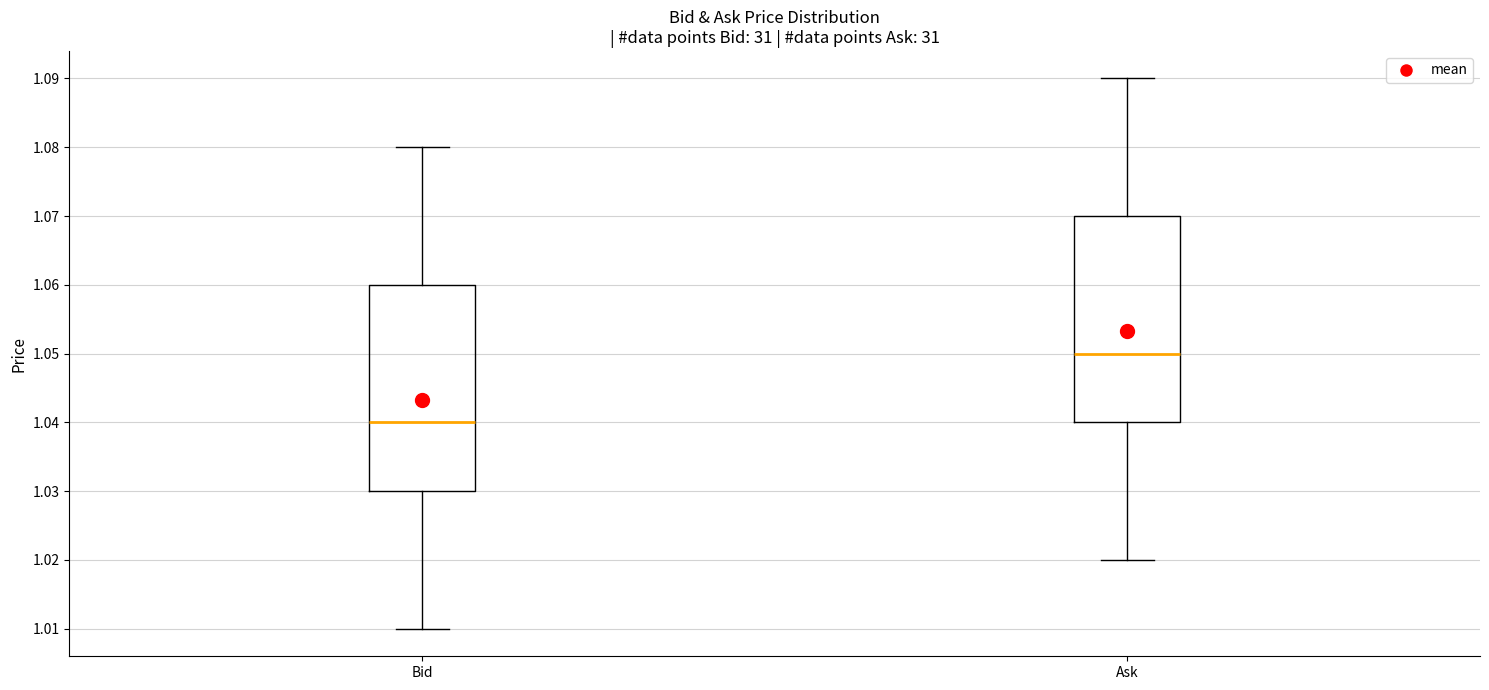

Which box's median line is the lowest?

Bid